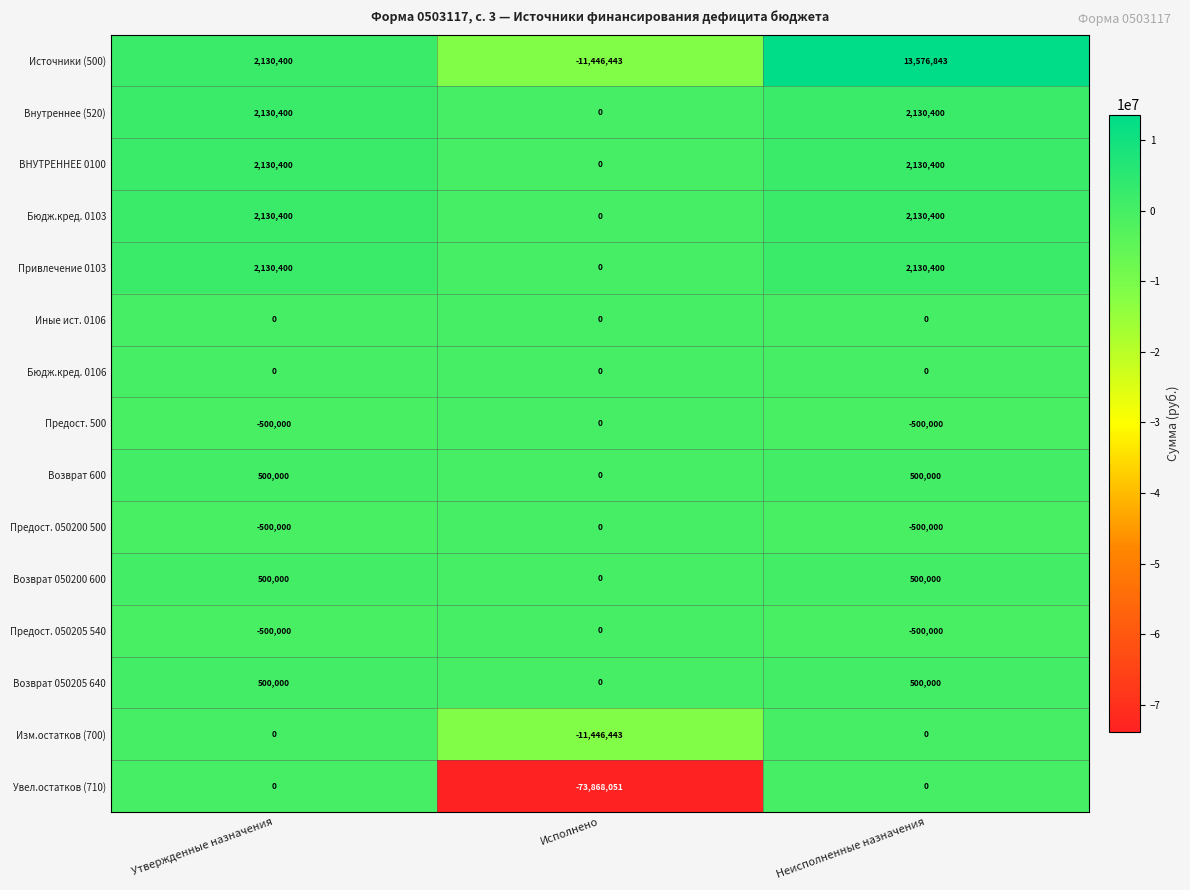

Which series has the largest range (max minus min)?

Увел.остатков (710)